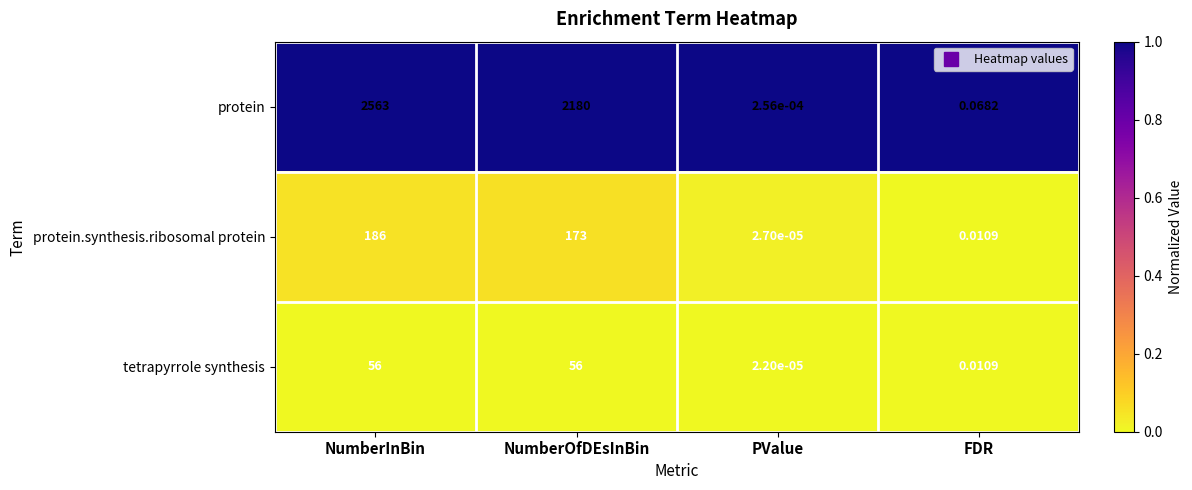

Where is tetrapyrrole synthesis nearest to the value 28?

FDR